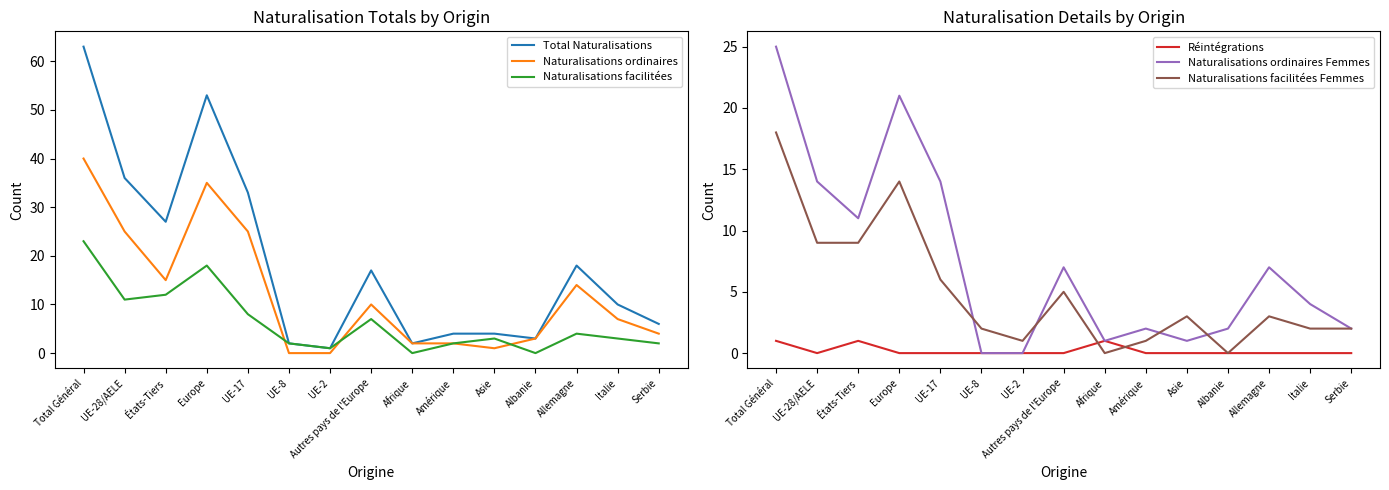

List the series in order of their peak value, highest first.

Total Naturalisations, Naturalisations ordinaires, Naturalisations ordinaires Femmes, Naturalisations facilitées, Naturalisations facilitées Femmes, Réintégrations